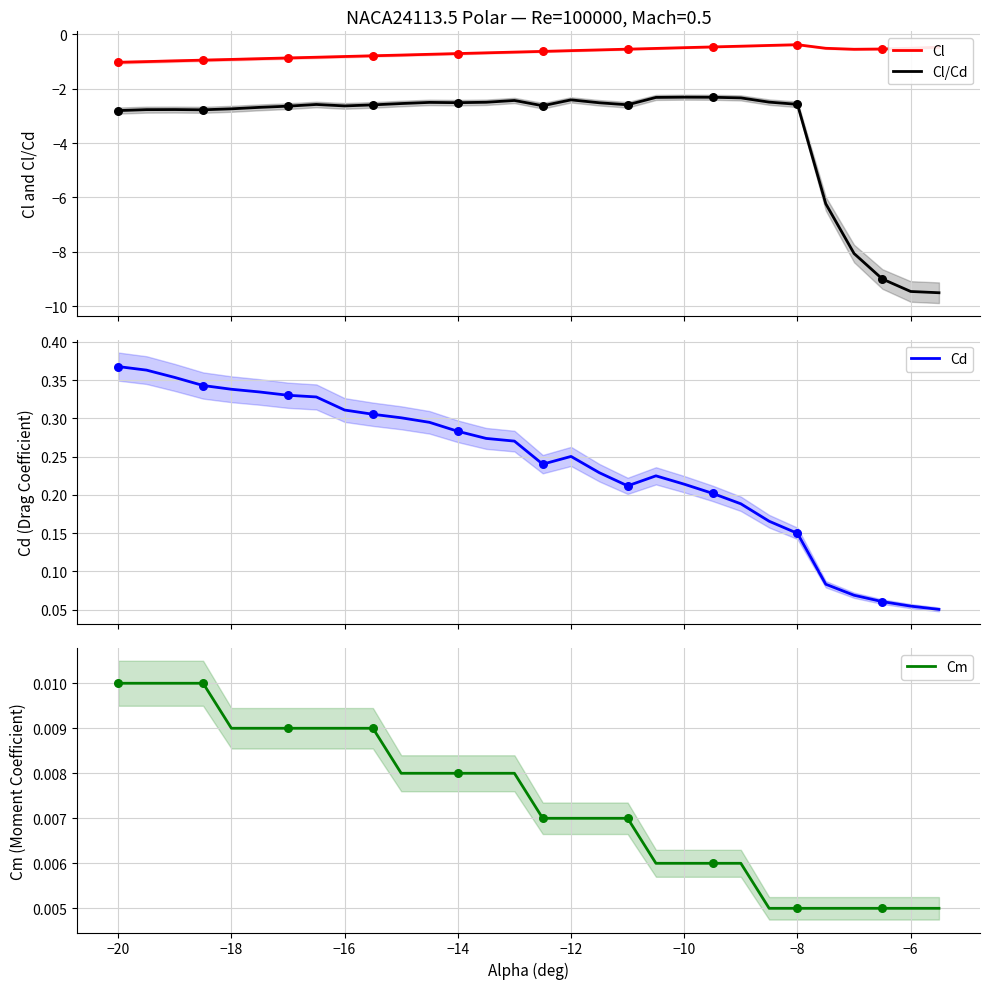

True or false: Cl and Cl/Cd intersect in this chart.

False